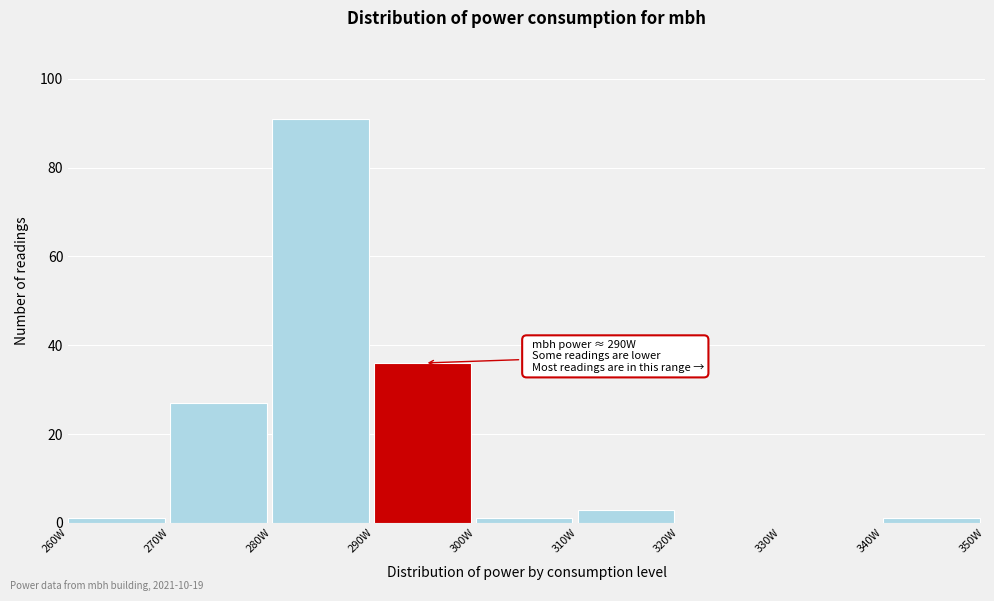

Over which range of the x-axis is the bar tallest?

280 to 290